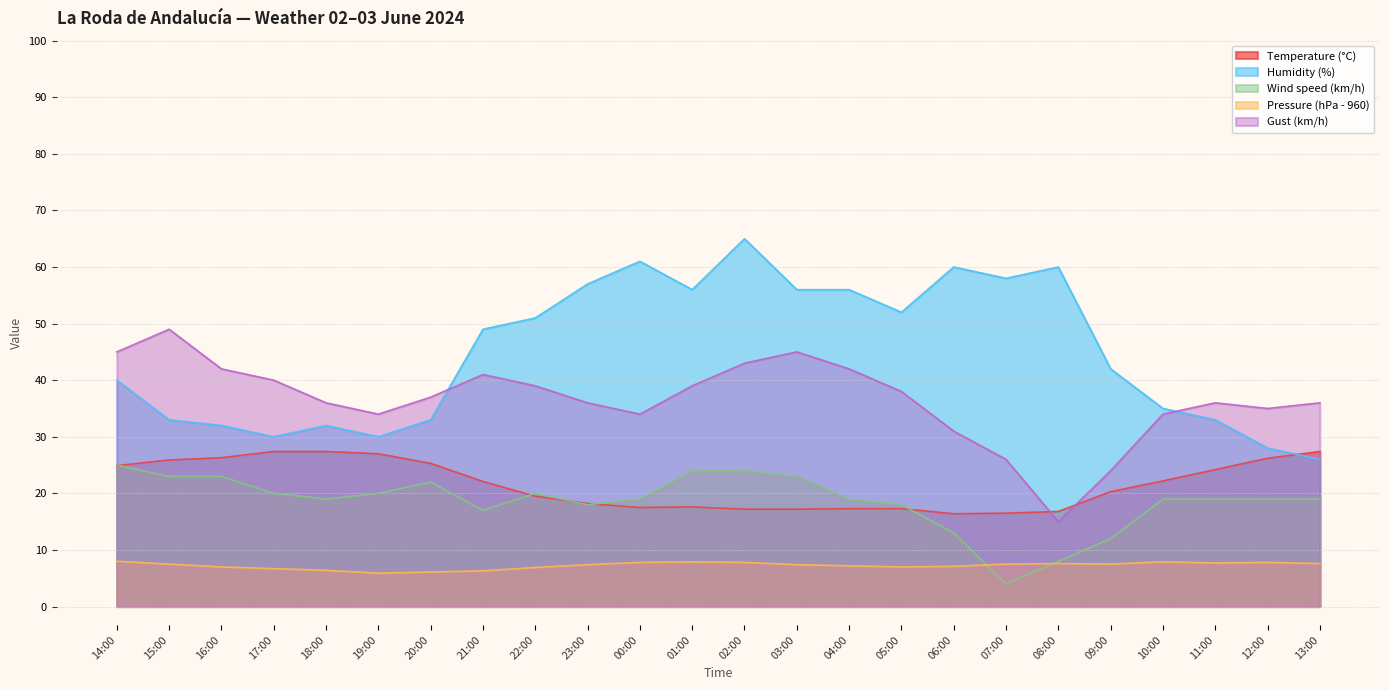

Where does the Gust (km/h) series first go above 37?

14:00